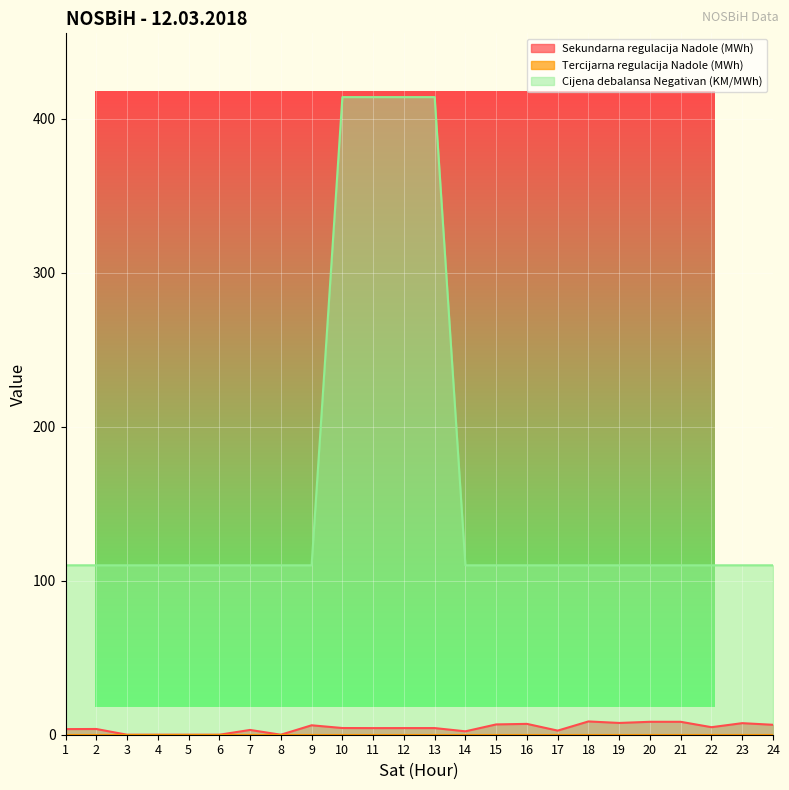

What is the difference between the maximum and minimum values in the Sekundarna regulacija Nadole (MWh) series?

8.6